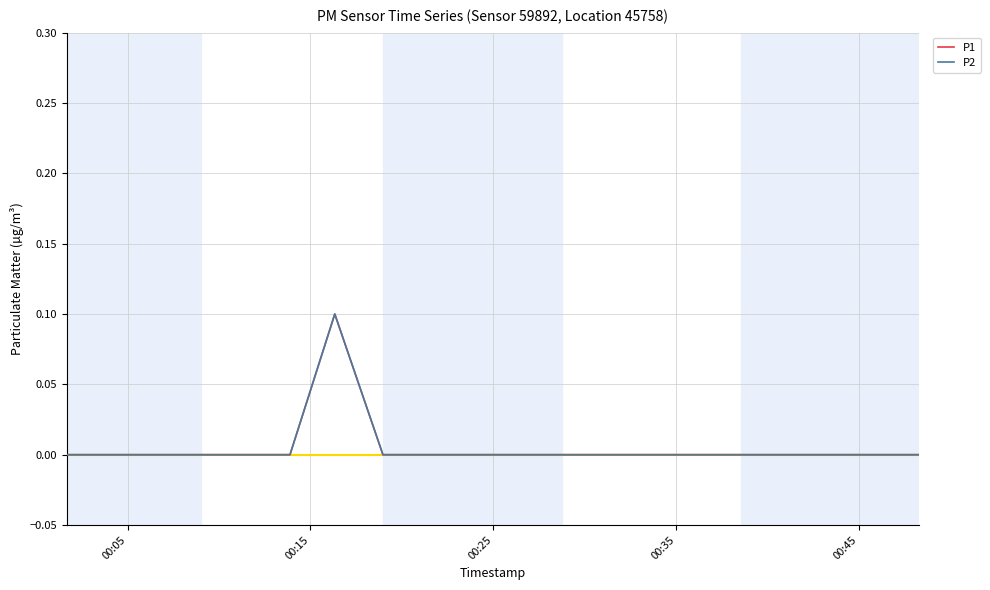

Reading left to right, extract all data points from this chart.

P1: 0.0	0.0	0.0	0.0	0.0	0.0	0.1	0.0	0.0	0.0	0.0	0.0	0.0	0.0	0.0	0.0	0.0	0.0	0.0	0.0
P2: 0.0	0.0	0.0	0.0	0.0	0.0	0.1	0.0	0.0	0.0	0.0	0.0	0.0	0.0	0.0	0.0	0.0	0.0	0.0	0.0